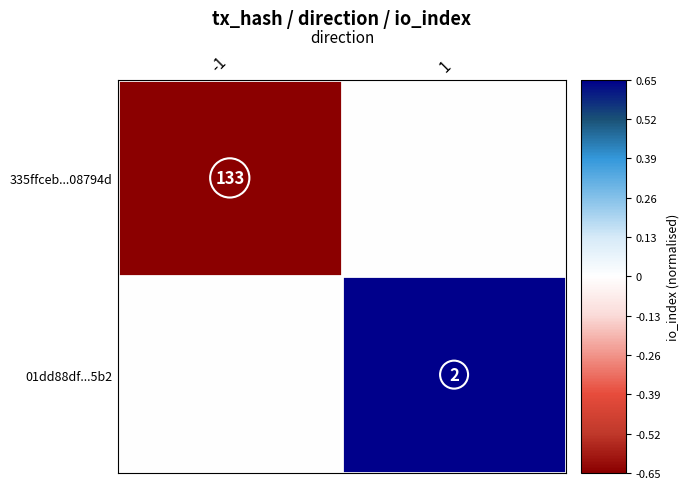

What is the total value across all series at 1?

0.7